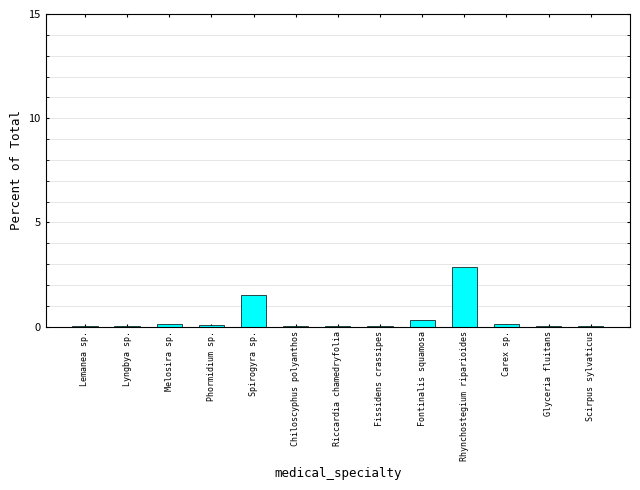

Read the value at Spirogyra sp..

1.5